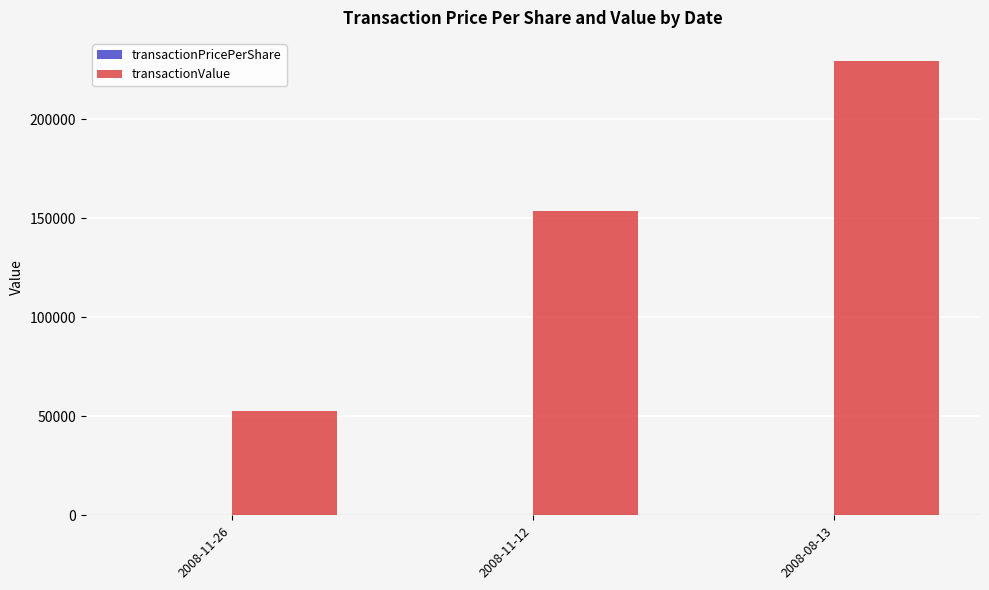

What is the maximum value for transactionValue?

229700.0